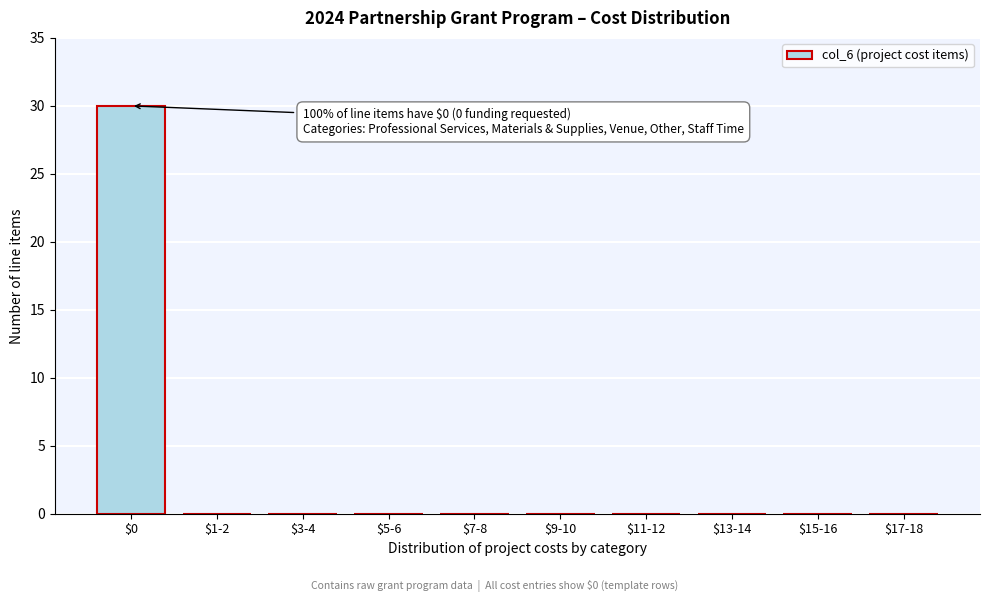

Which label corresponds to the largest value in the chart?

$0